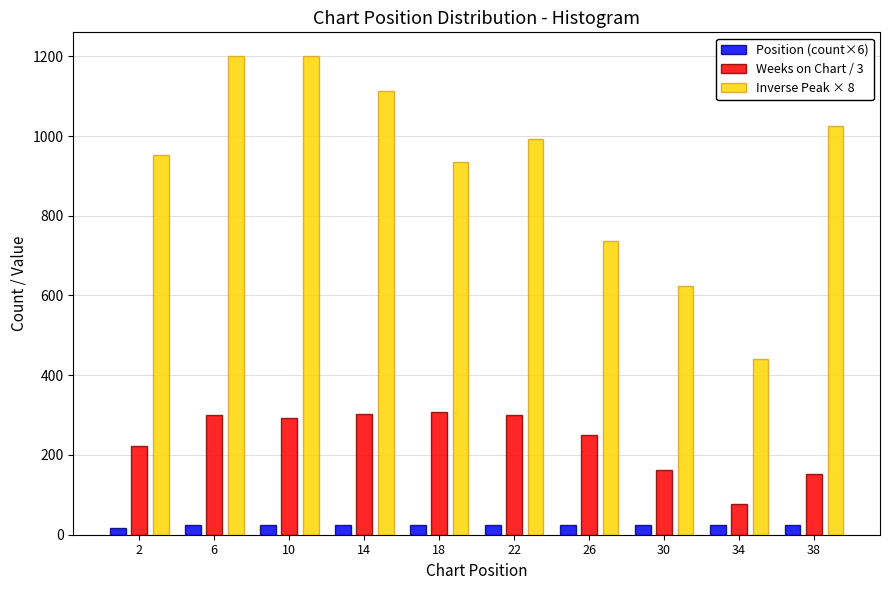

Reading left to right, list every range on the x-axis with the height of the bar of each series over it. The values are not printed on the chart, so give them approximately, as read against the axis.

0 to 4: Position (count×6)=under 20	Weeks on Chart / 3=220	Inverse Peak × 8=960
4 to 8: Position (count×6)=20	Weeks on Chart / 3=300	Inverse Peak × 8=1200
8 to 12: Position (count×6)=20	Weeks on Chart / 3=300	Inverse Peak × 8=1200
12 to 16: Position (count×6)=20	Weeks on Chart / 3=300	Inverse Peak × 8=1120
16 to 20: Position (count×6)=20	Weeks on Chart / 3=300	Inverse Peak × 8=940
20 to 24: Position (count×6)=20	Weeks on Chart / 3=300	Inverse Peak × 8=1000
24 to 28: Position (count×6)=20	Weeks on Chart / 3=260	Inverse Peak × 8=740
28 to 32: Position (count×6)=20	Weeks on Chart / 3=160	Inverse Peak × 8=620
32 to 36: Position (count×6)=20	Weeks on Chart / 3=80	Inverse Peak × 8=440
36 to 40: Position (count×6)=20	Weeks on Chart / 3=160	Inverse Peak × 8=1020